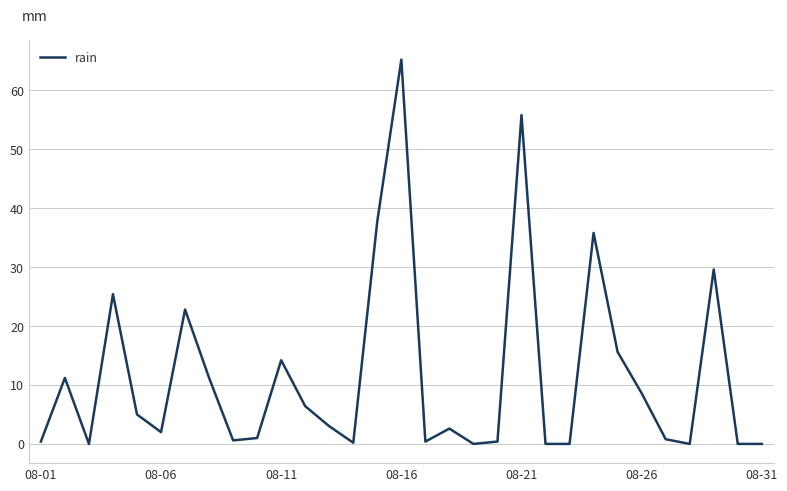

How many interior local peaks (higher than both neighbors) does the data have?

9